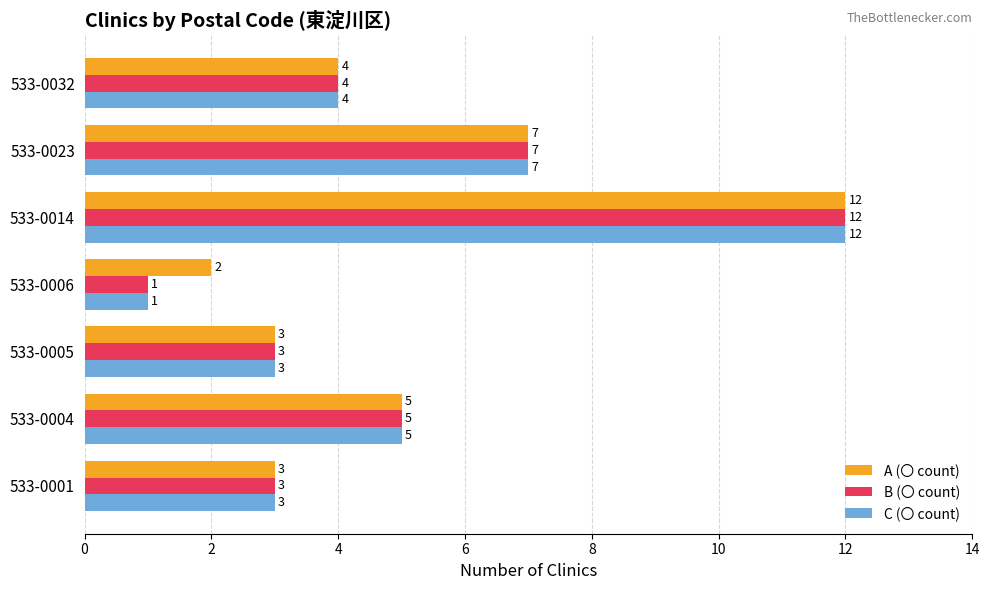

At which category is the sum across all series the highest?

533-0014